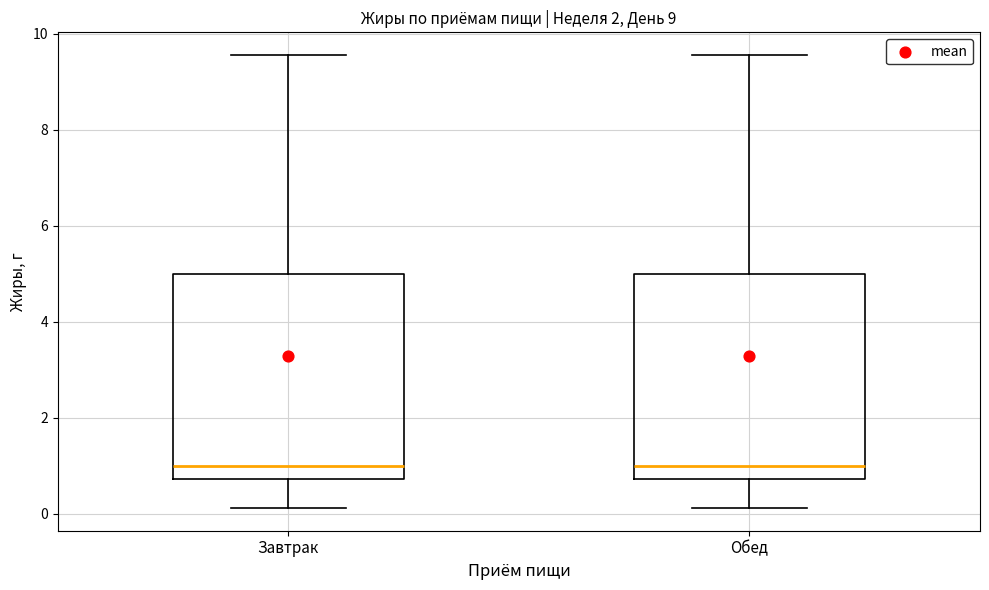

Where is the upper edge of the box for Завтрак on the y-axis? The values are not printed on the chart, so give them approximately, as read against the axis.

5.0